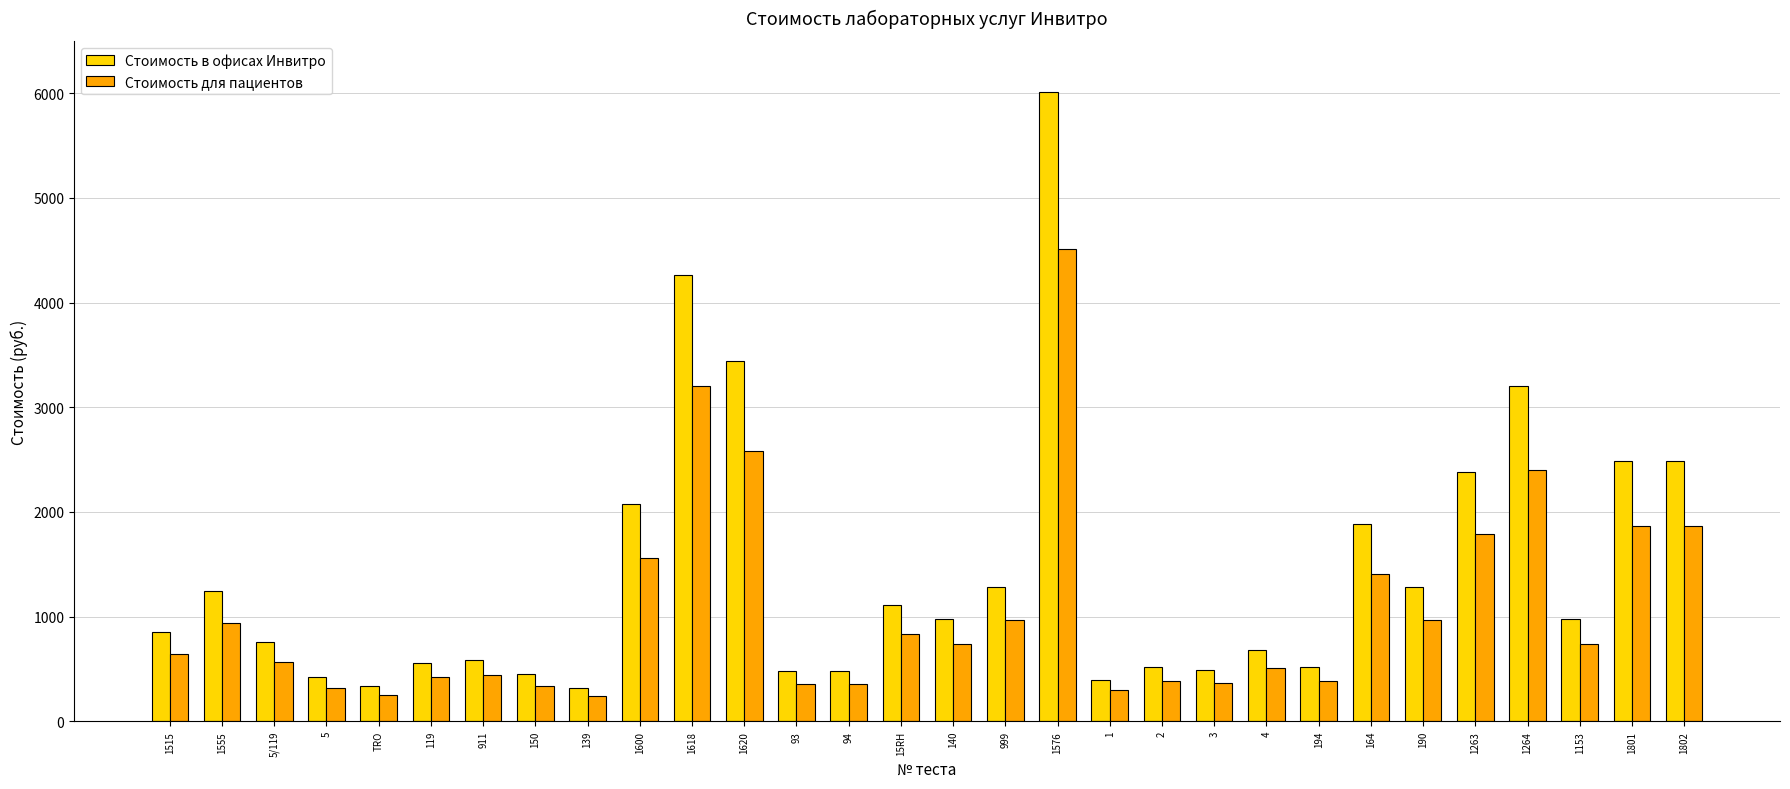

The Стоимость в офисах Инвитро series shows 6015.0 at 1576. True or false?

True